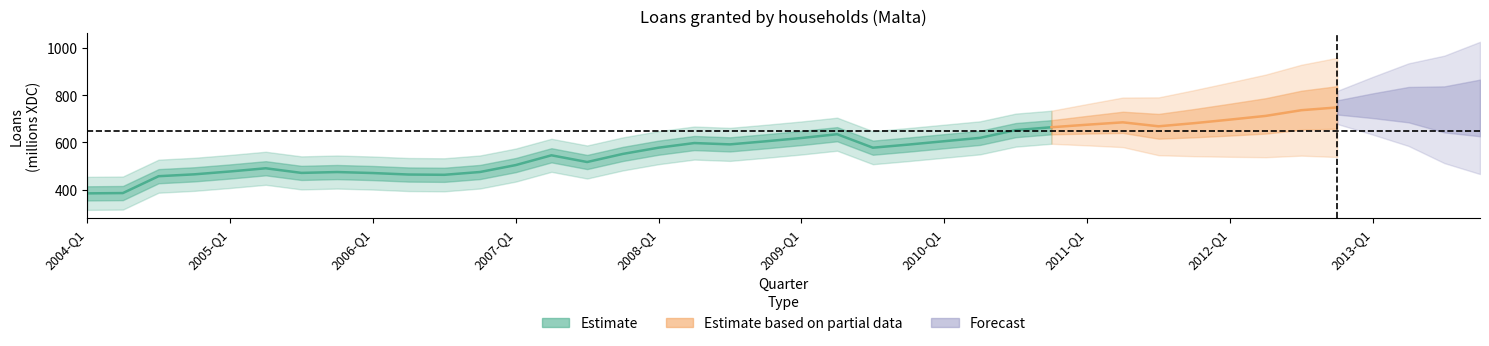

Is this an area chart (filled region under the line)?

No